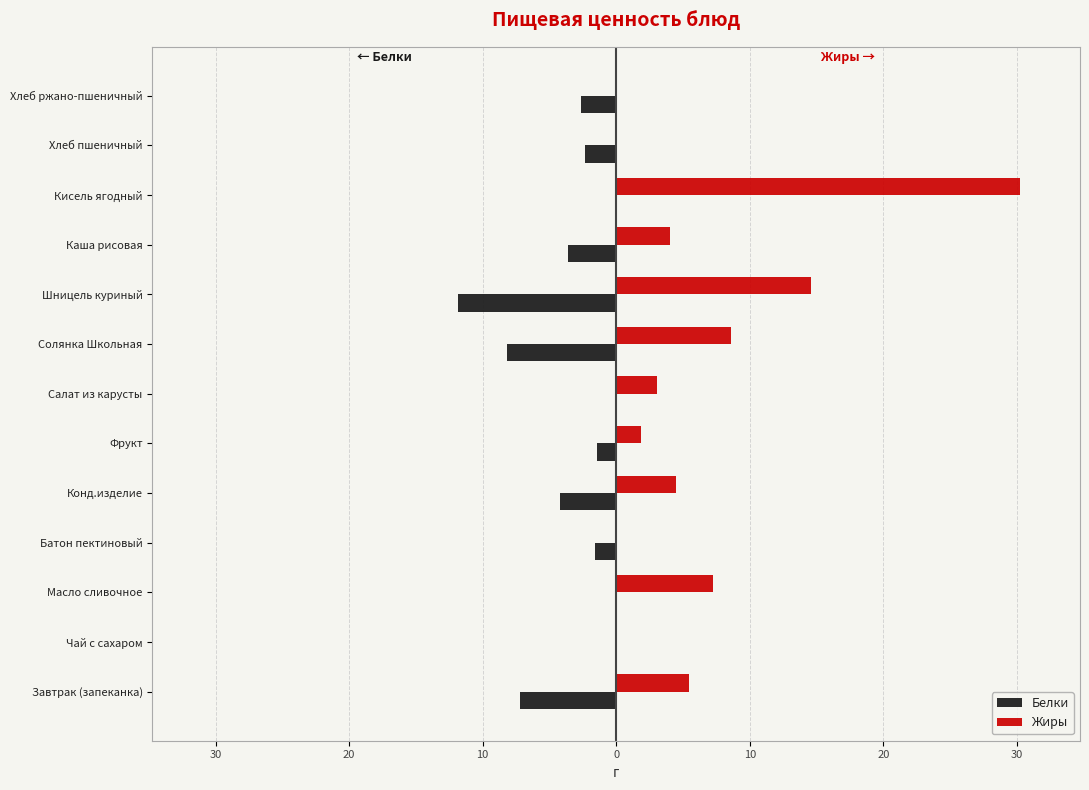

What is the difference between the maximum and minimum values in the Белки series?

11.8